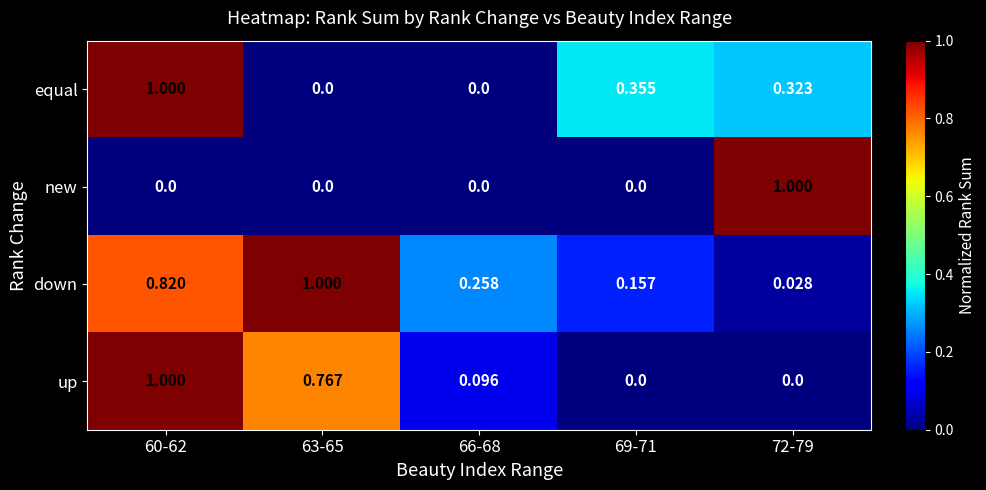

Rank the series at 72-79 from highest to lowest value.

new, equal, down, up